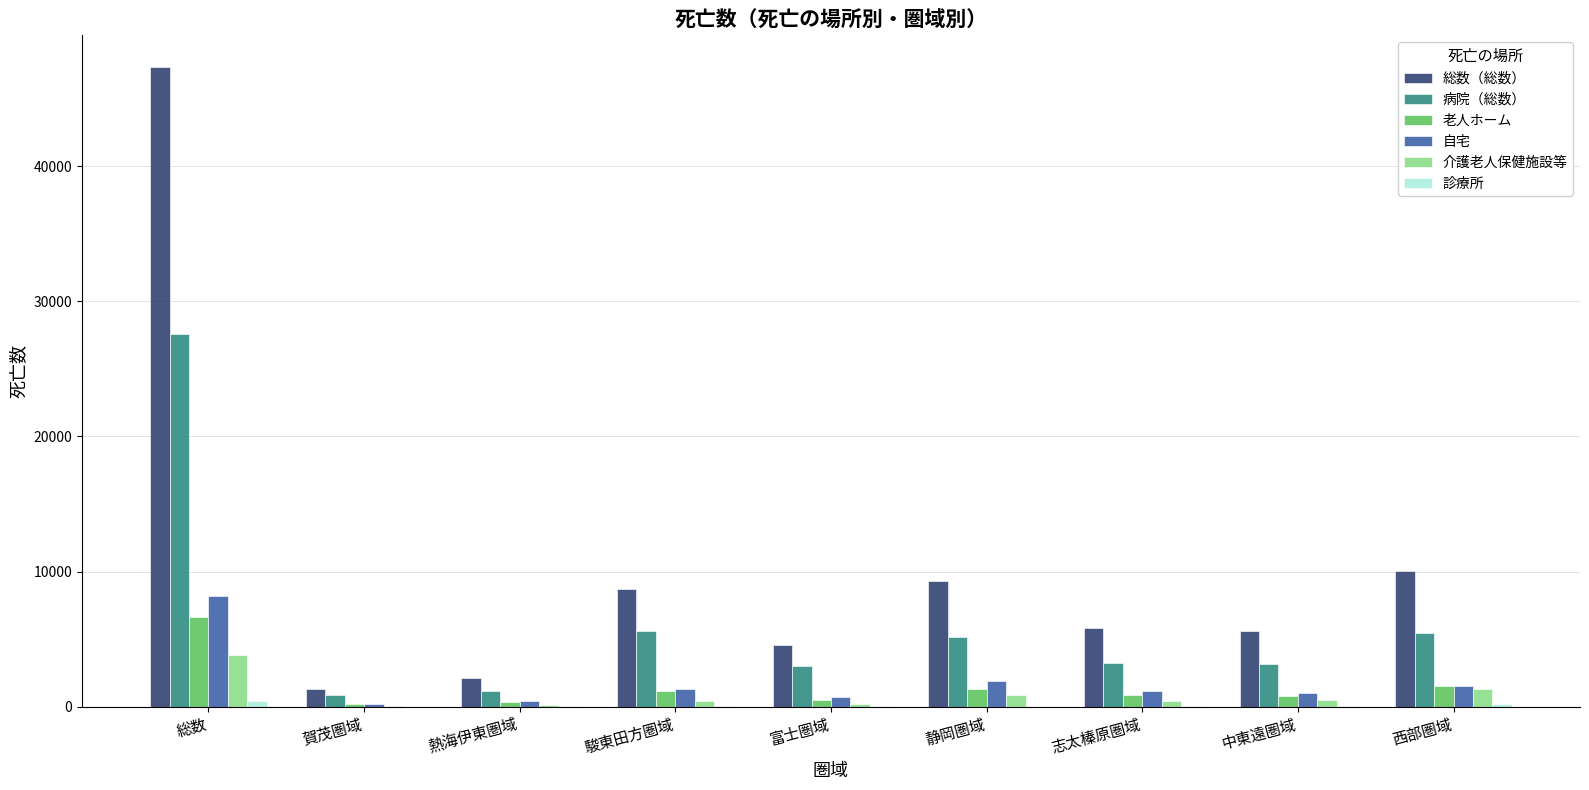

True or false: 自宅 has a value of 1147 at 志太榛原圏域.

True